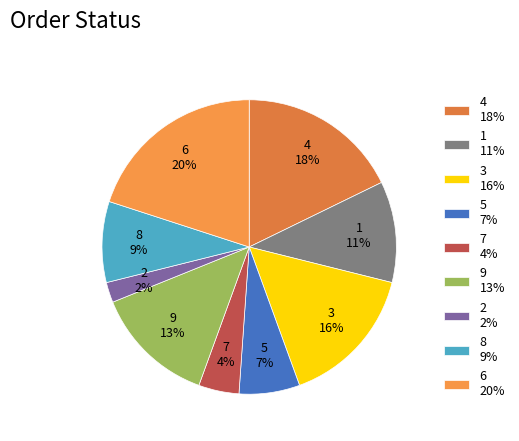

Do 5 and 6 together represent more than half of the pie?

No